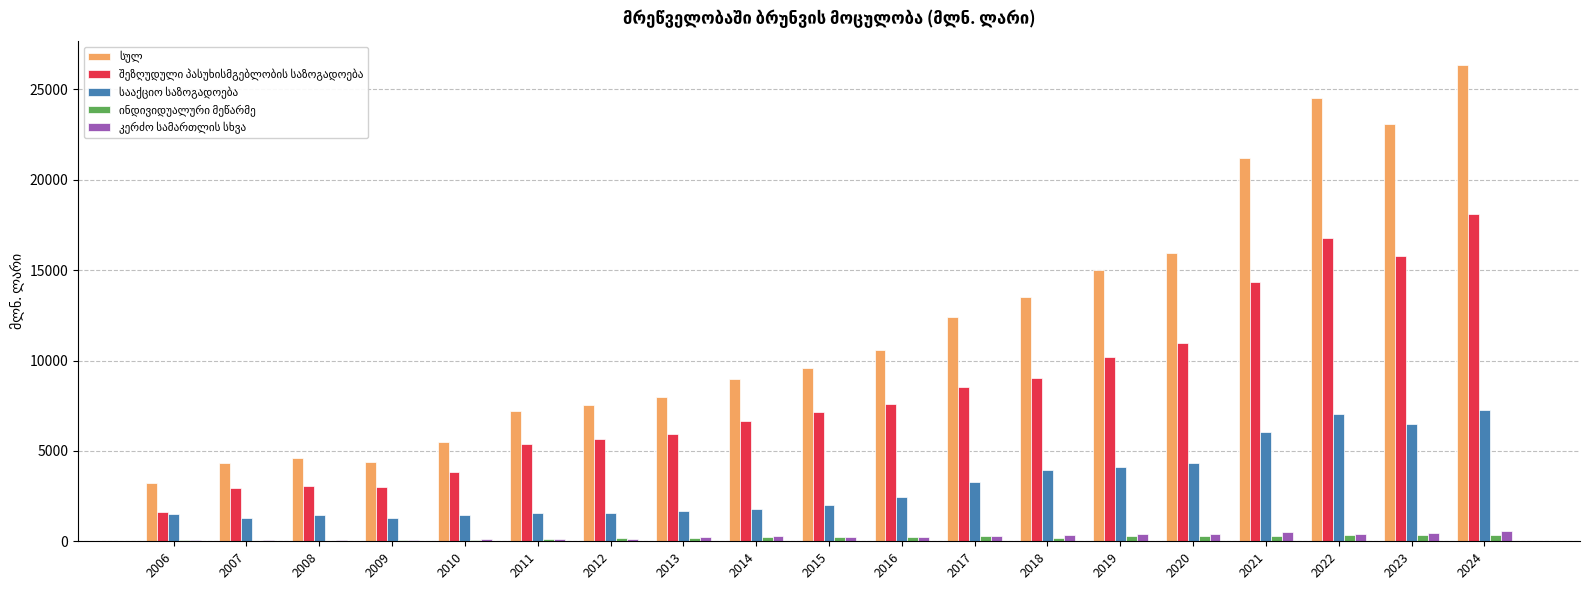

At which category is the sum across all series the highest?

2024